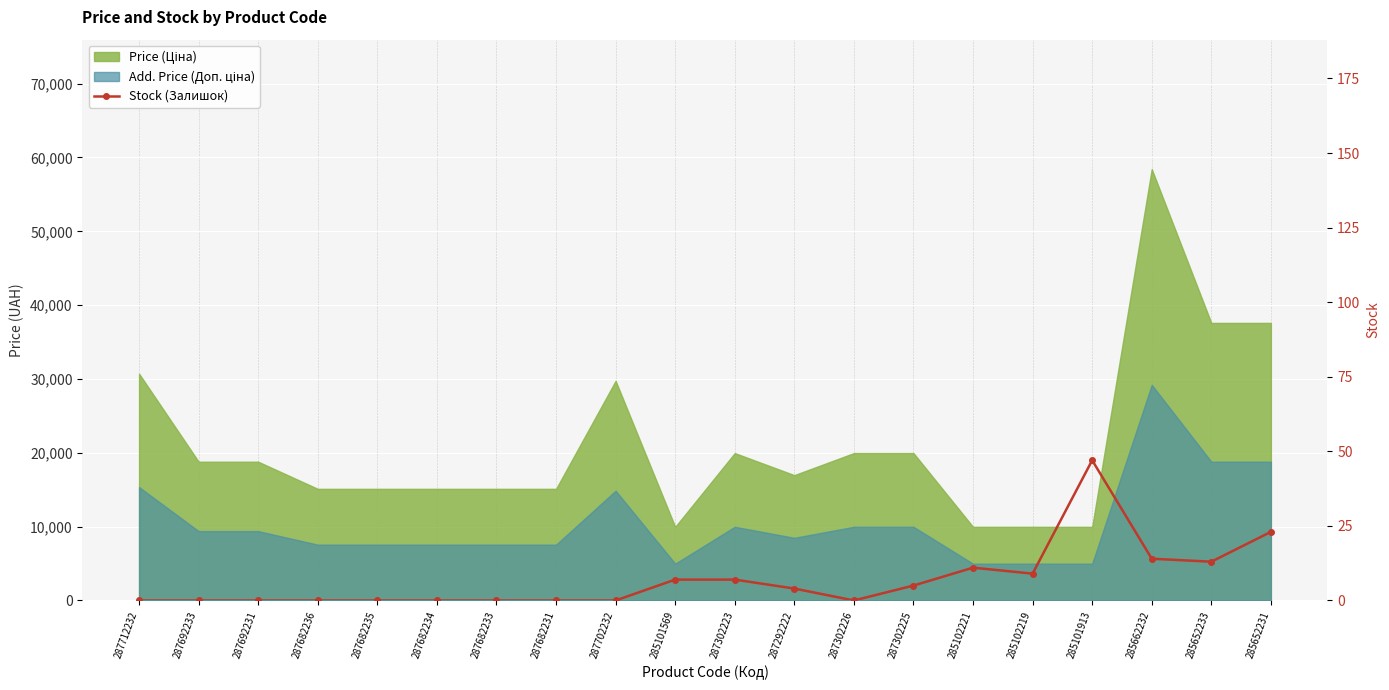

What is the difference between the maximum and minimum values?

47